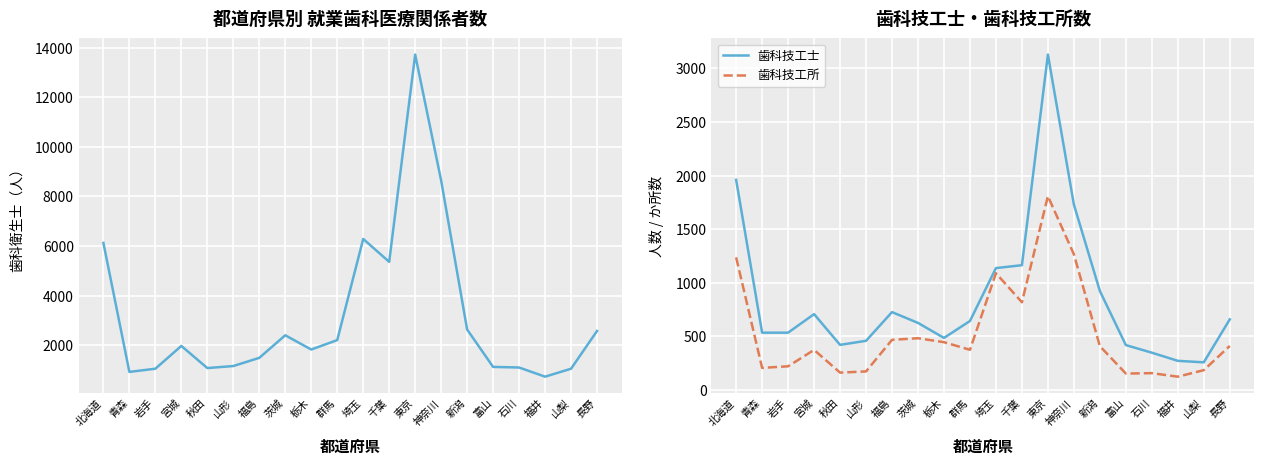

What is the value of the 歯科衛生士 point at the 3rd from the left?

1055